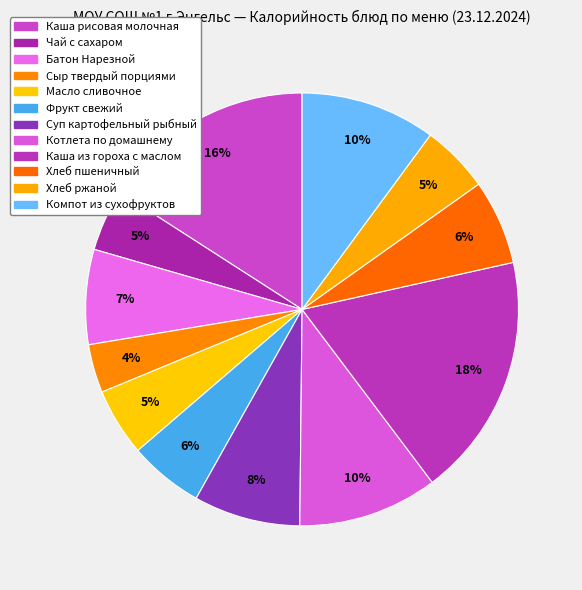

What is the total percentage of Каша рисовая молочная and Хлеб пшеничный?

22.2%